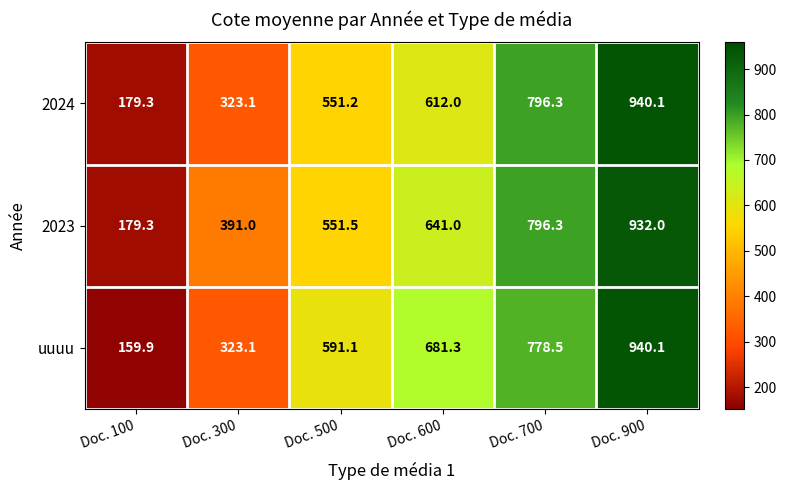

Count the number of data series in this chart.

3